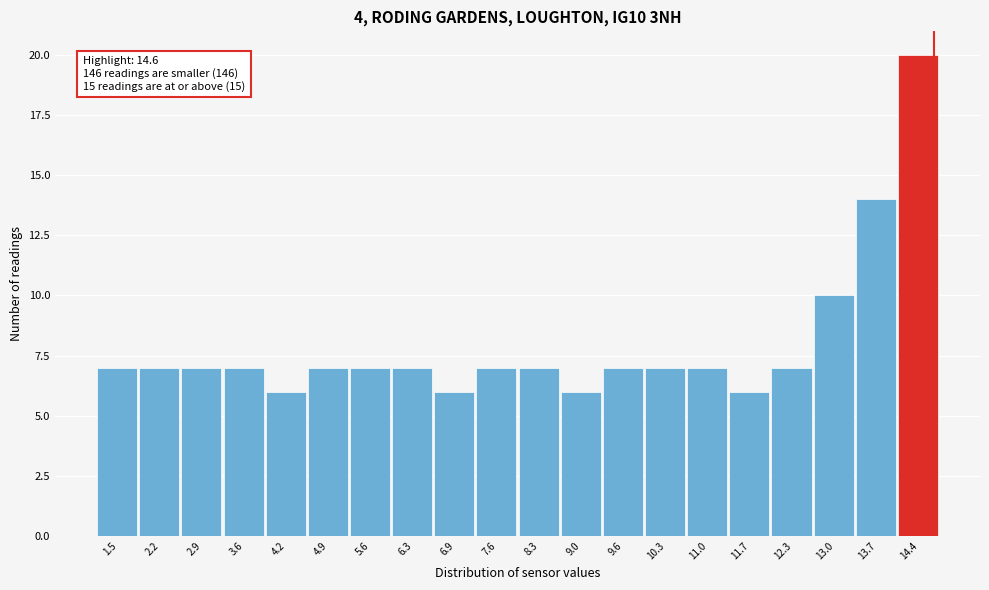

Over which range of the x-axis is the bar tallest?

14.0 to 14.7